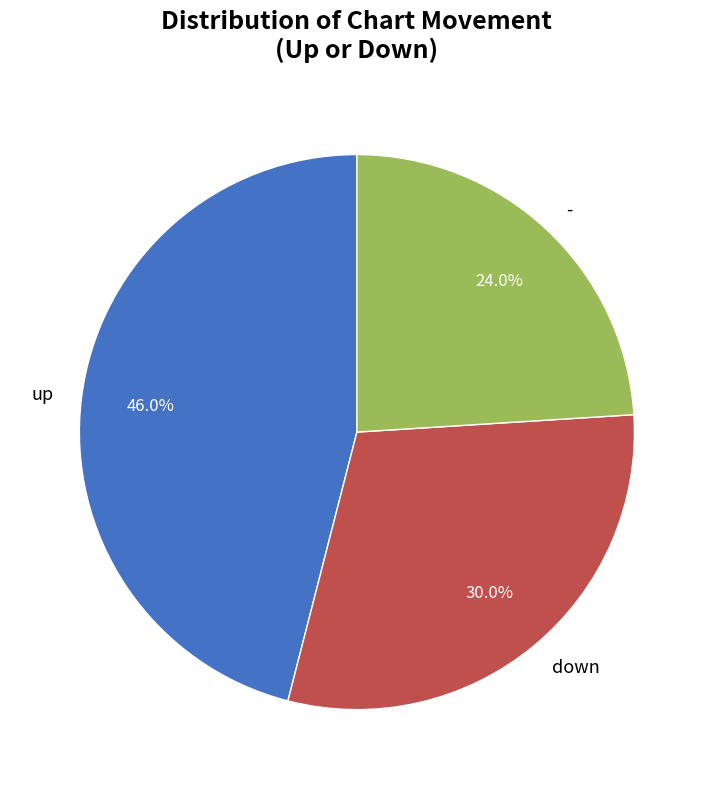

What is the smallest slice in the pie chart?

-